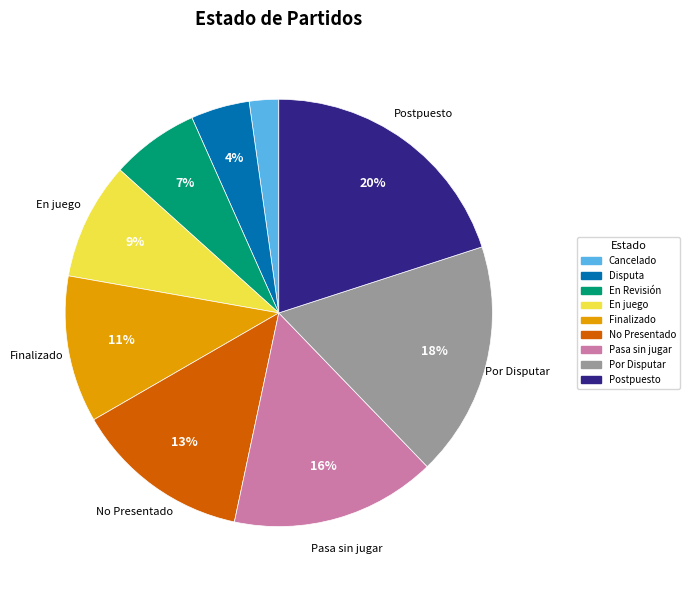

Is it true that Cancelado is 2% of the pie?

True